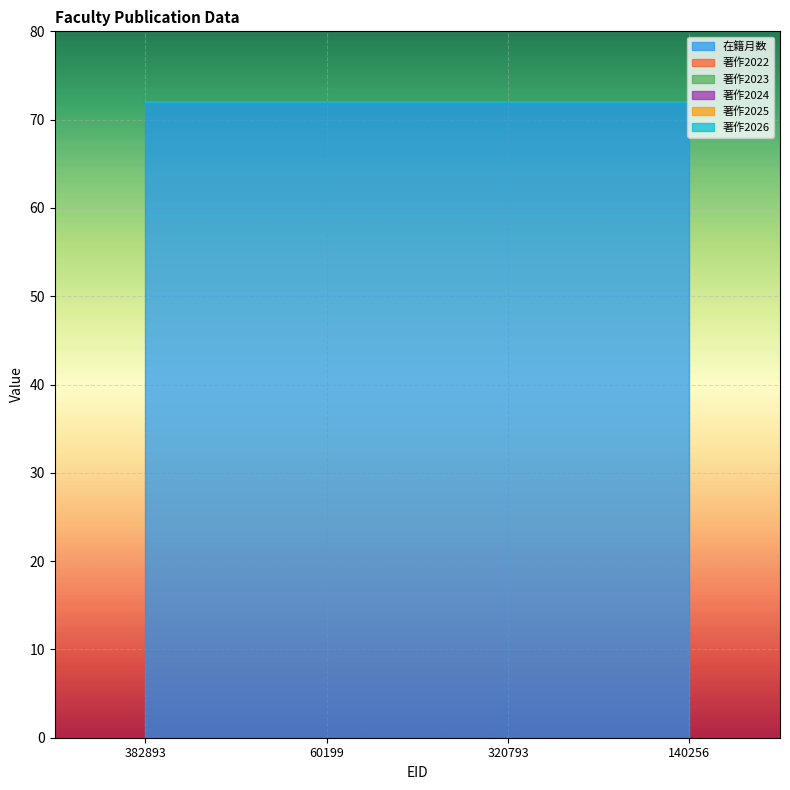

Which category has the highest value in the 著作2024 series?

382893